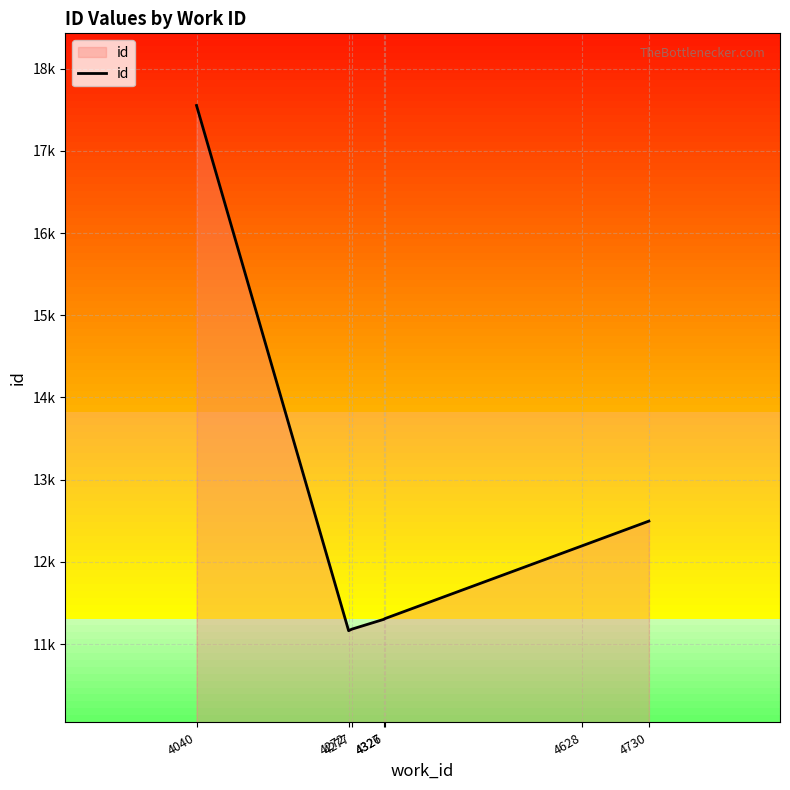

What is the change in value from 4040 to 4326?

-6250